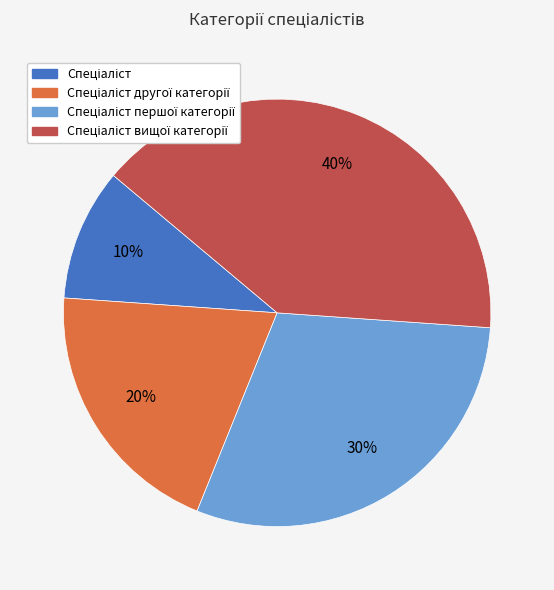

To the nearest percent, what is the difference between the largest and smallest slice percentages?

30%